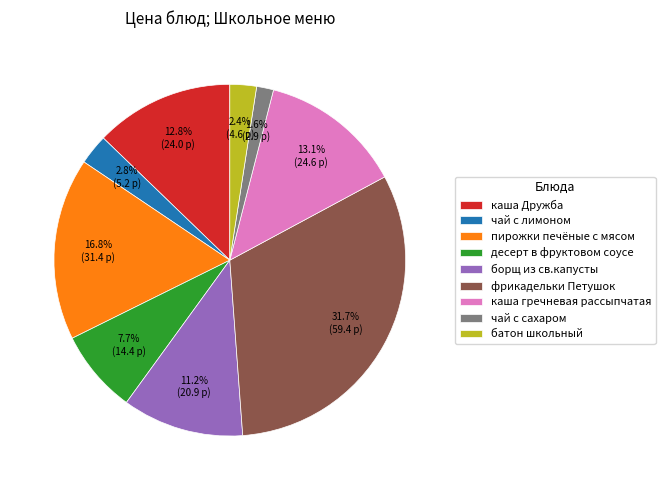

How much of the chart is everything except каша гречневая рассыпчатая?

86.9%